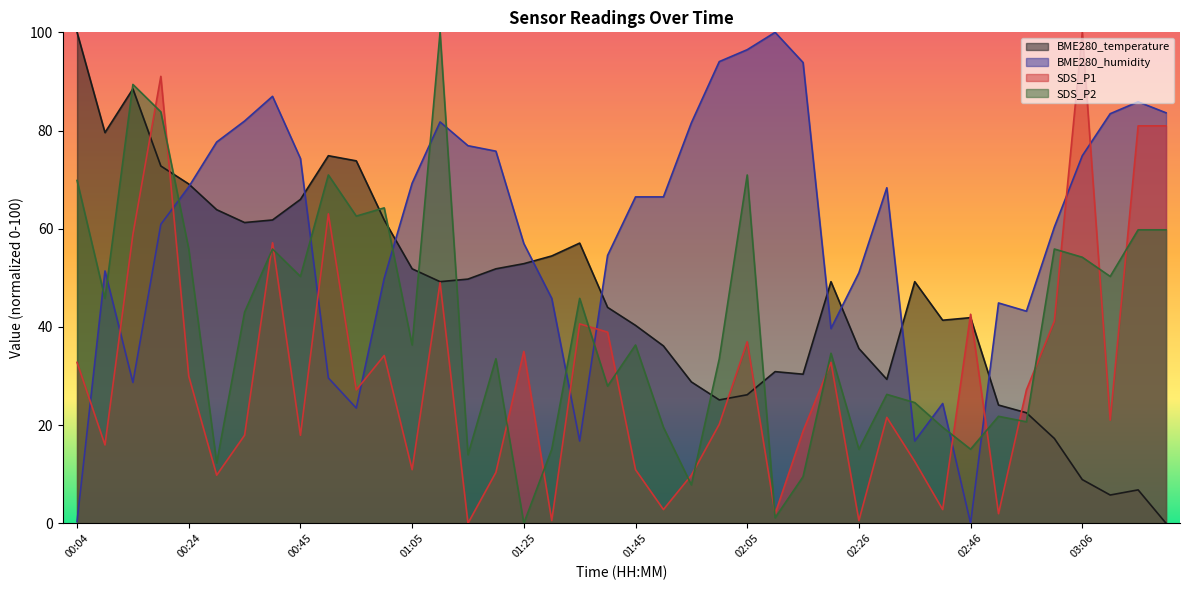

What is the total value across all series at 03:11?

160.5